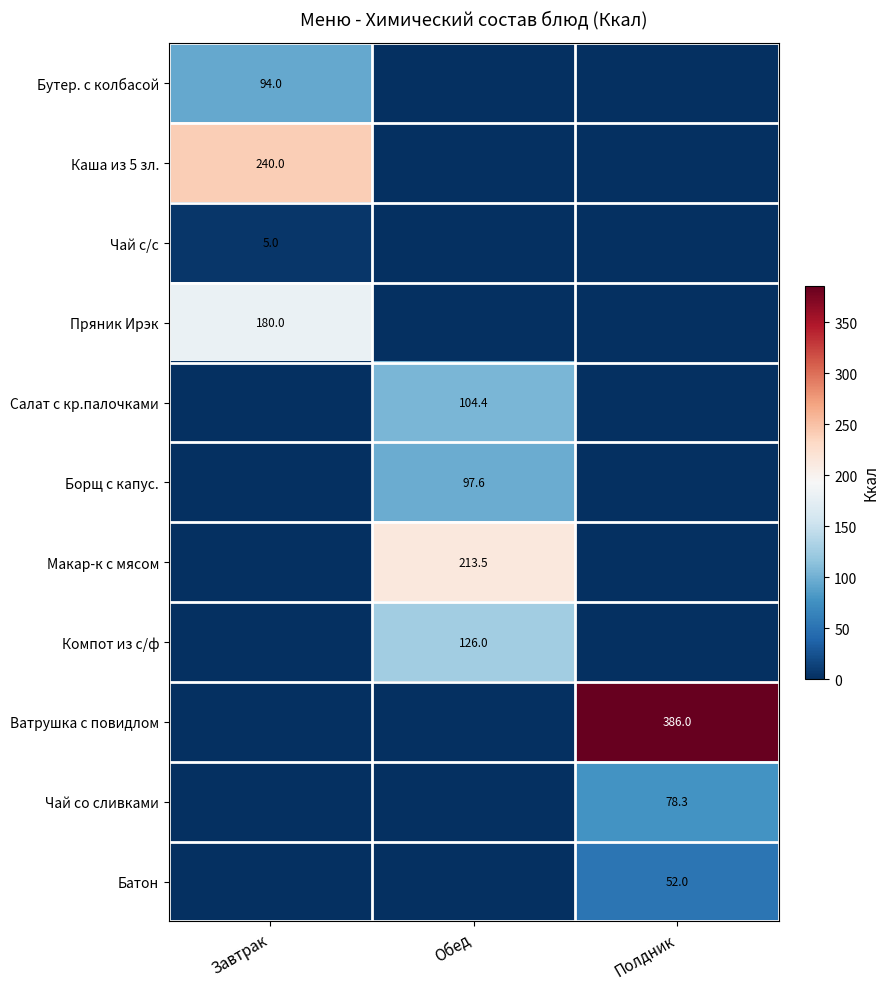

The Бутер. с колбасой series shows 94.0 at Завтрак. True or false?

True